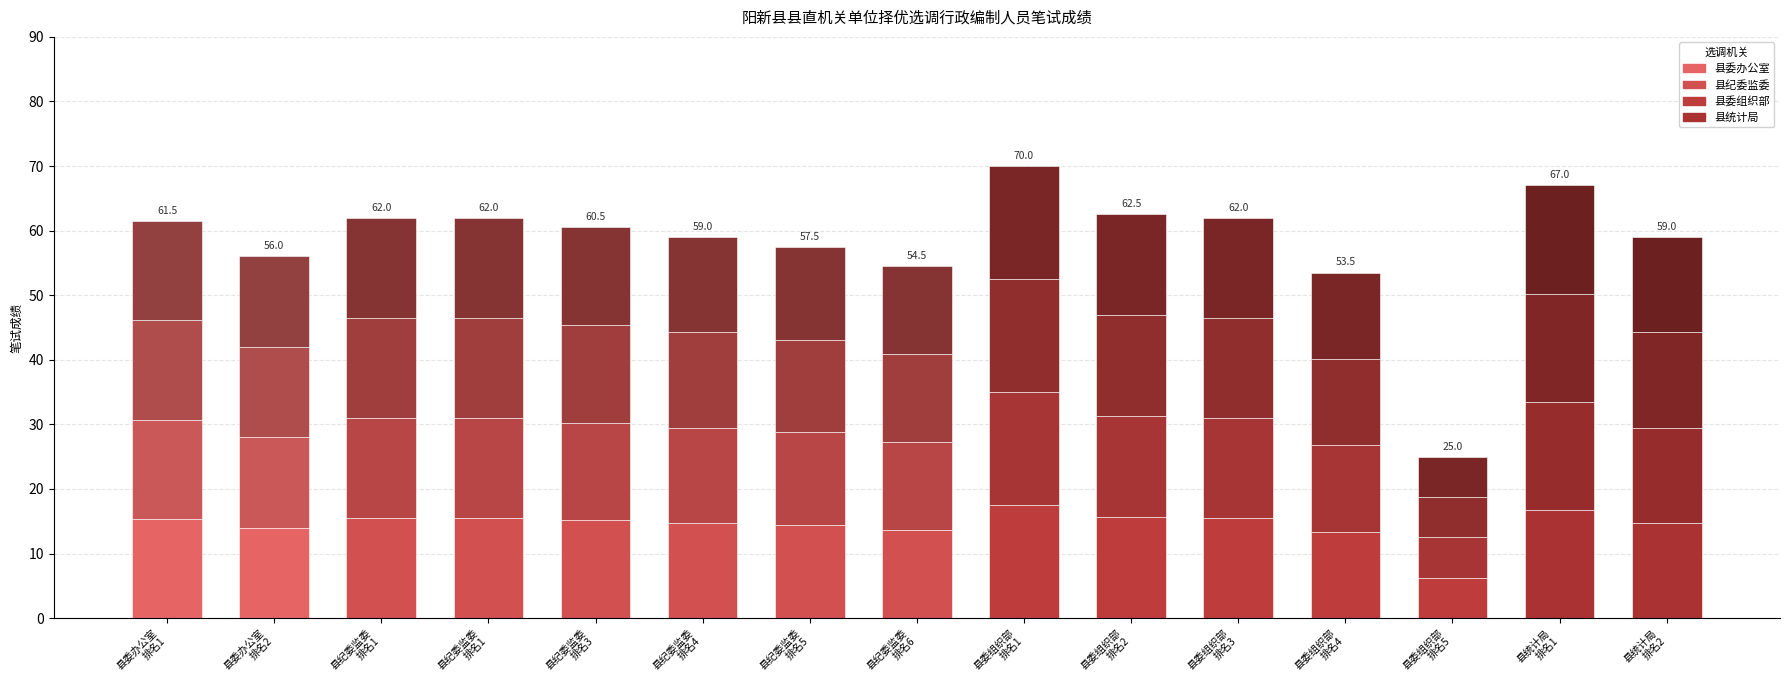

How many data points does each series have?

15